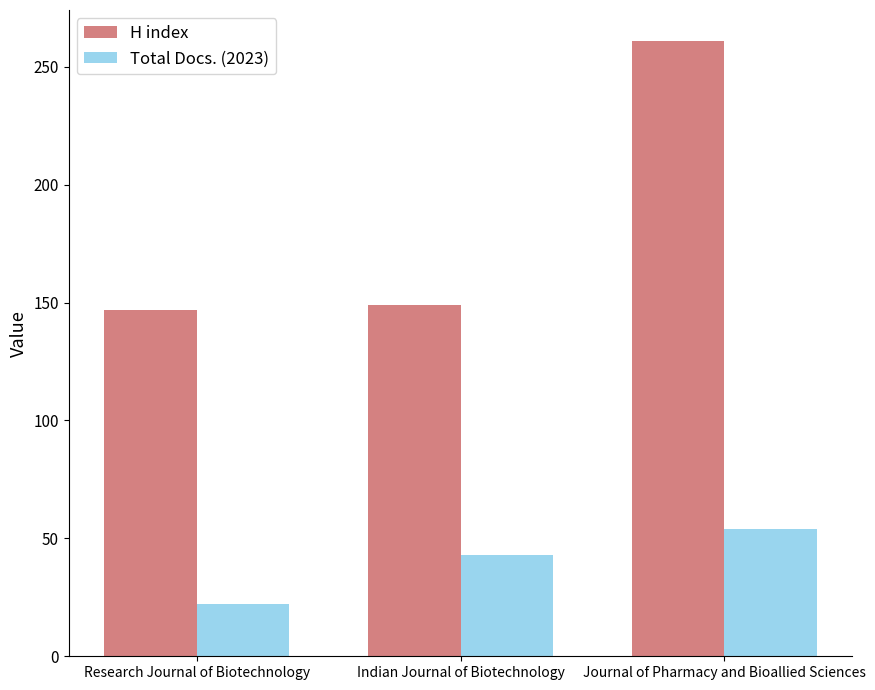

What is the sum of the H index values at Indian Journal of Biotechnology and Journal of Pharmacy and Bioallied Sciences?

410